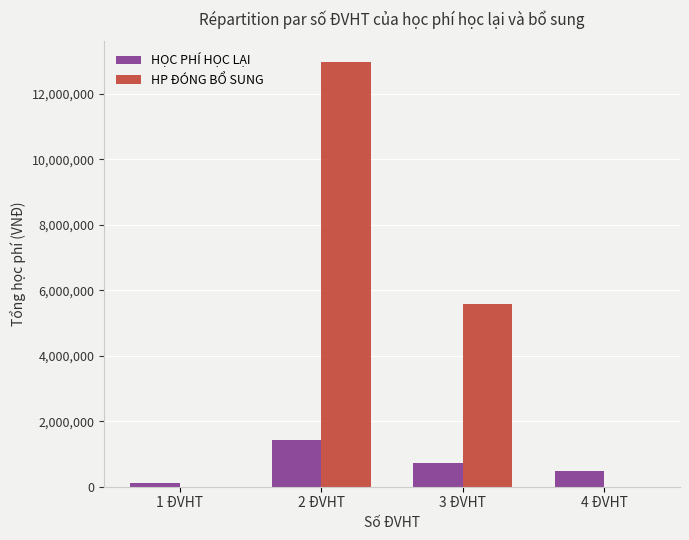

Where does the HỌC PHÍ HỌC LẠI series first go above 720000?

2 ĐVHT